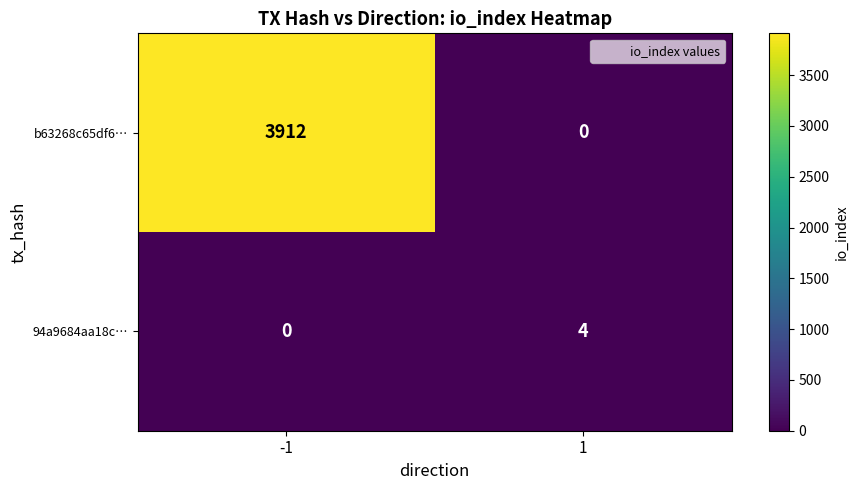

Rank the series by their average value, from highest to lowest.

b63268c65df6…, 94a9684aa18c…